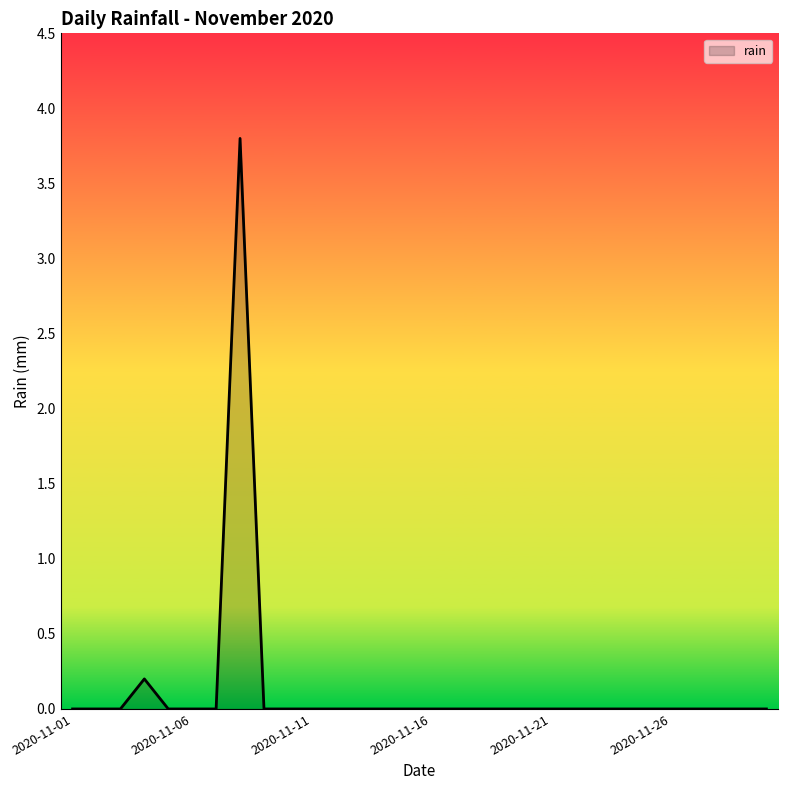

Does the chart display data point markers on the line(s)?

No